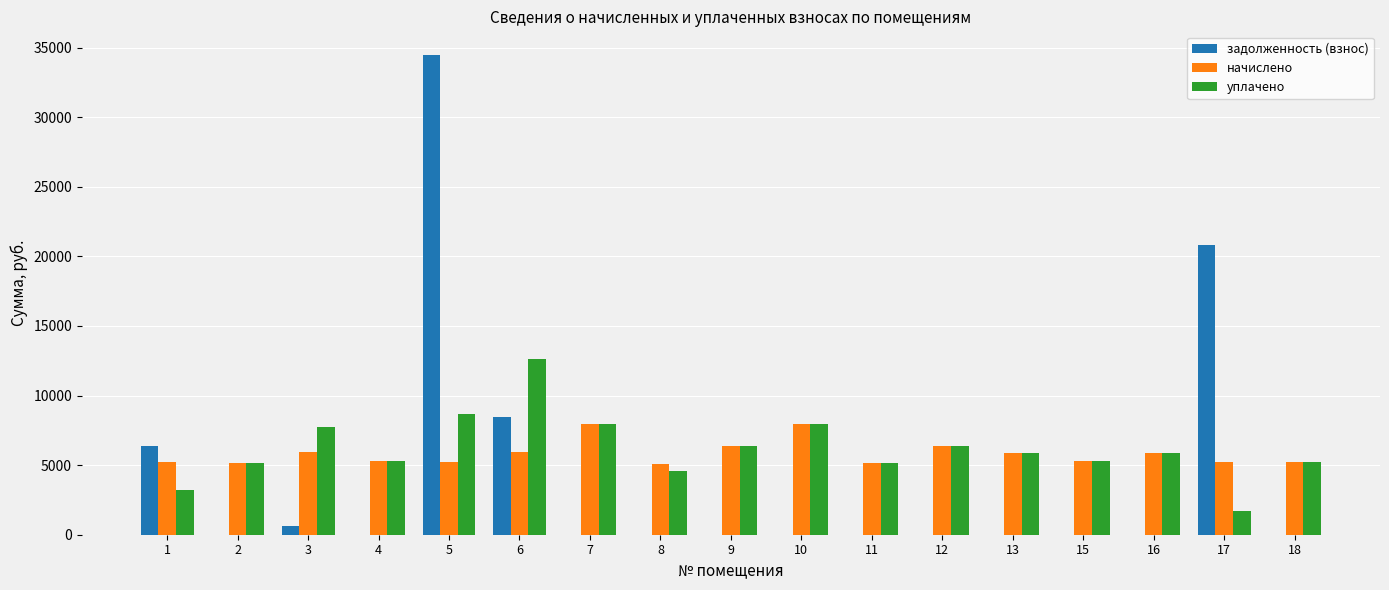

Does the chart contain stacked bars?

No